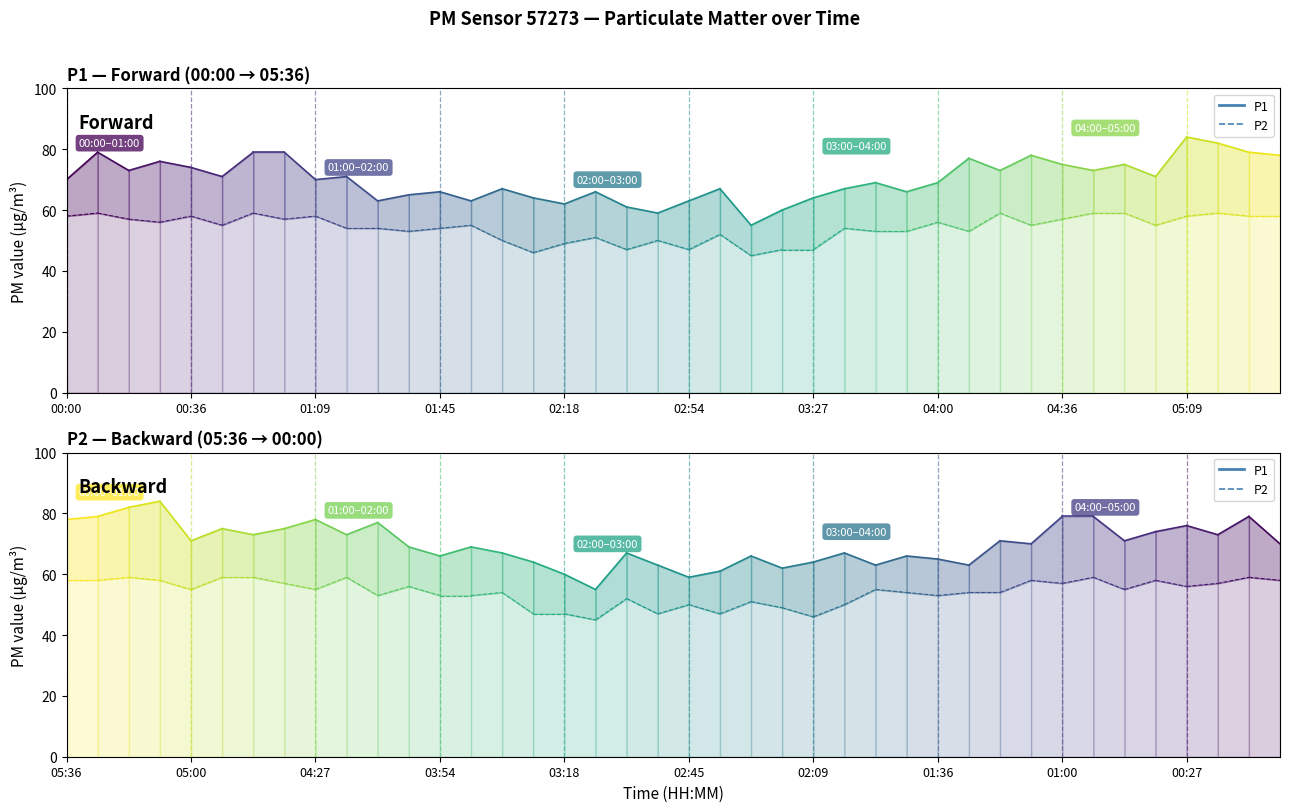

Between 00:00 and 00:36, which is larger?

00:36